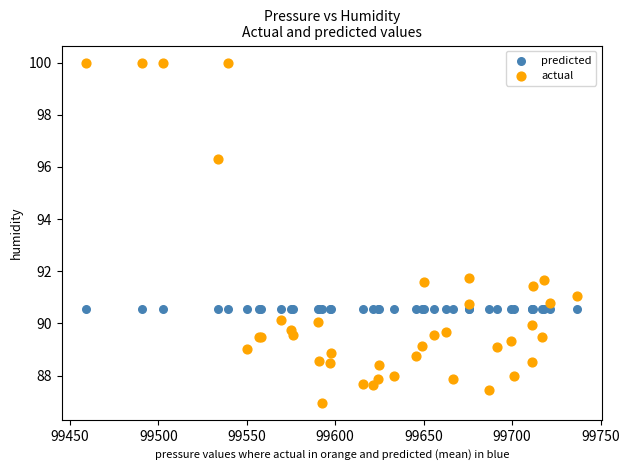

Which series contains the highest Y value?

actual